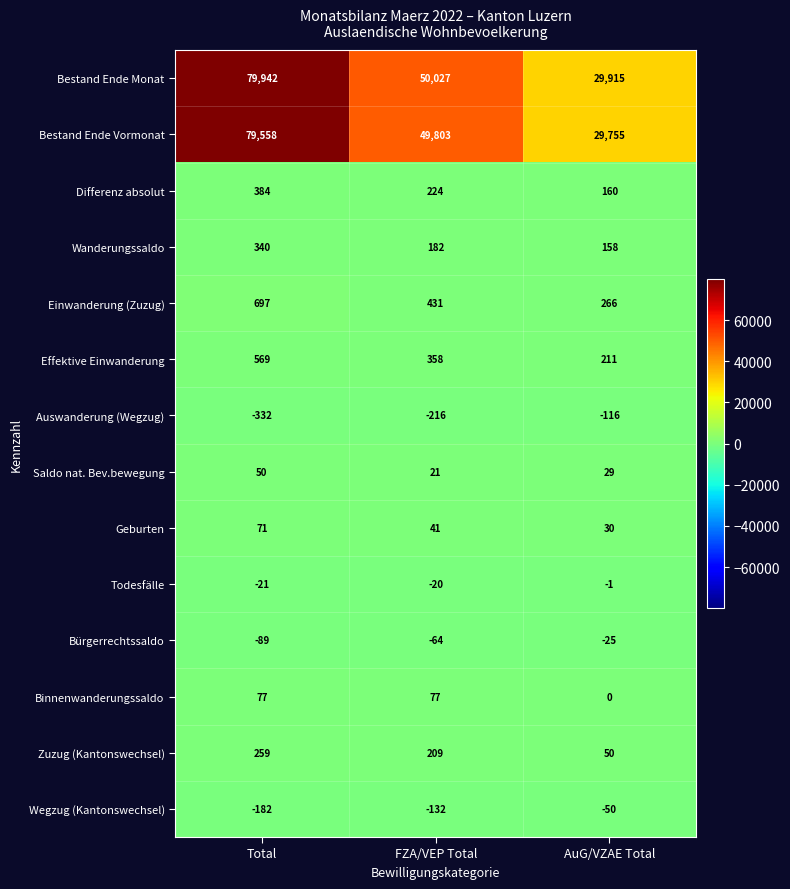

Where is Einwanderung (Zuzug) nearest to the value 481?

FZA/VEP Total